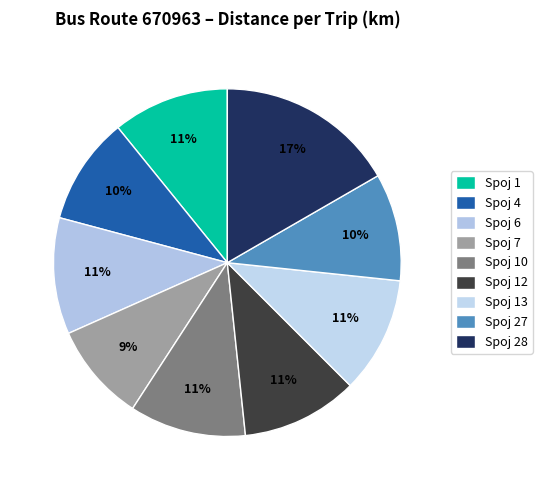

Is there any slice that represents more than half of the pie?

No